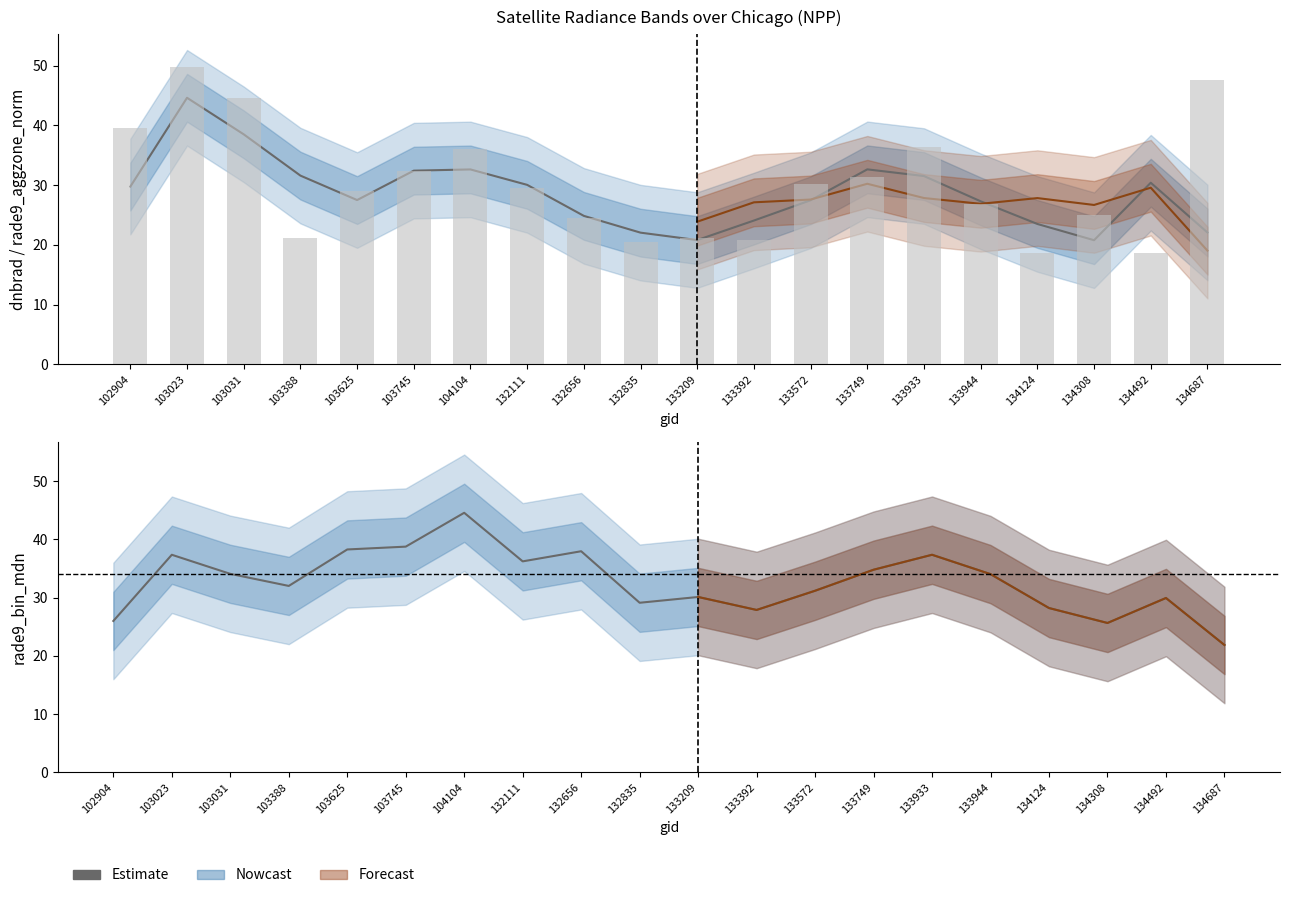

List the labels in order of value, smallest first.

134687, 134308, 102904, 133392, 134124, 132835, 134492, 133209, 133572, 103388, 133944, 103031, 133749, 132111, 103023, 133933, 132656, 103625, 103745, 104104